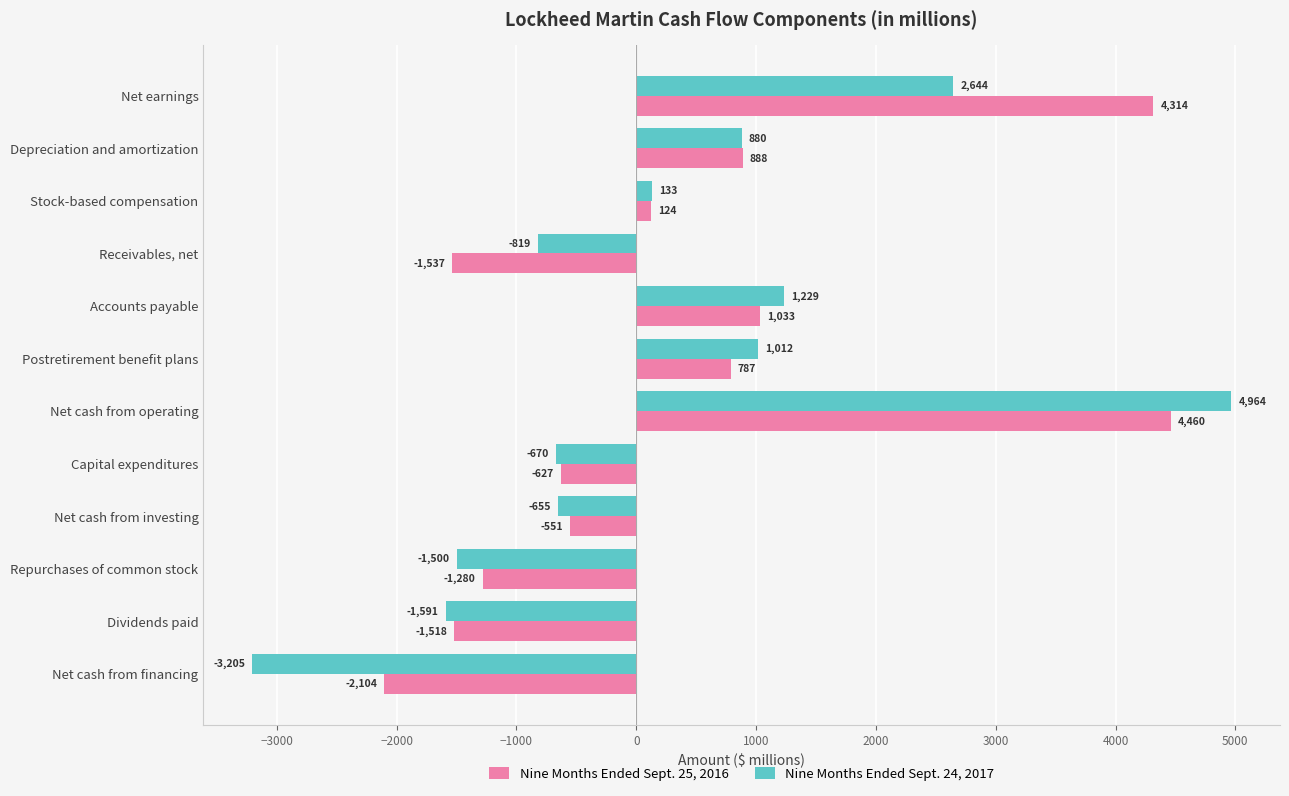

At which category is the sum across all series the highest?

Net cash from operating